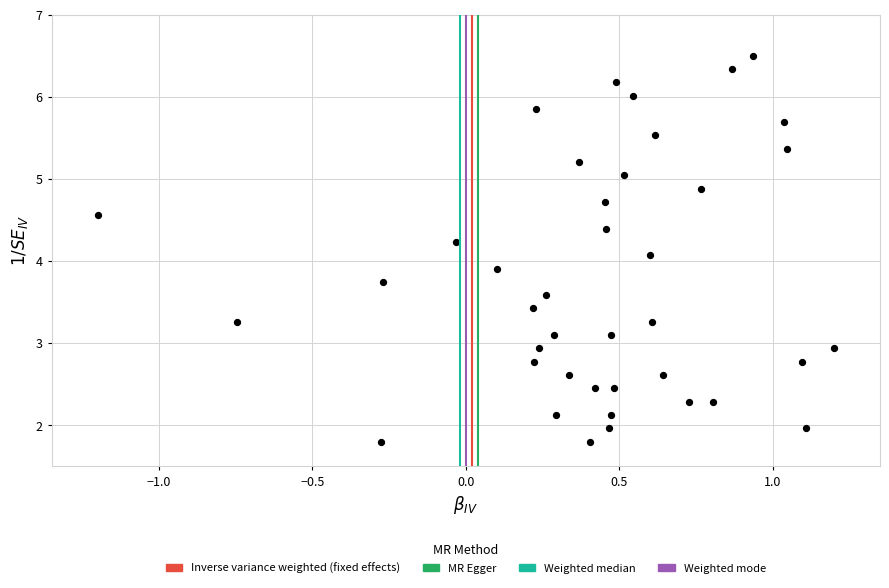

What is the range of Y values (max minus min)?

4.7